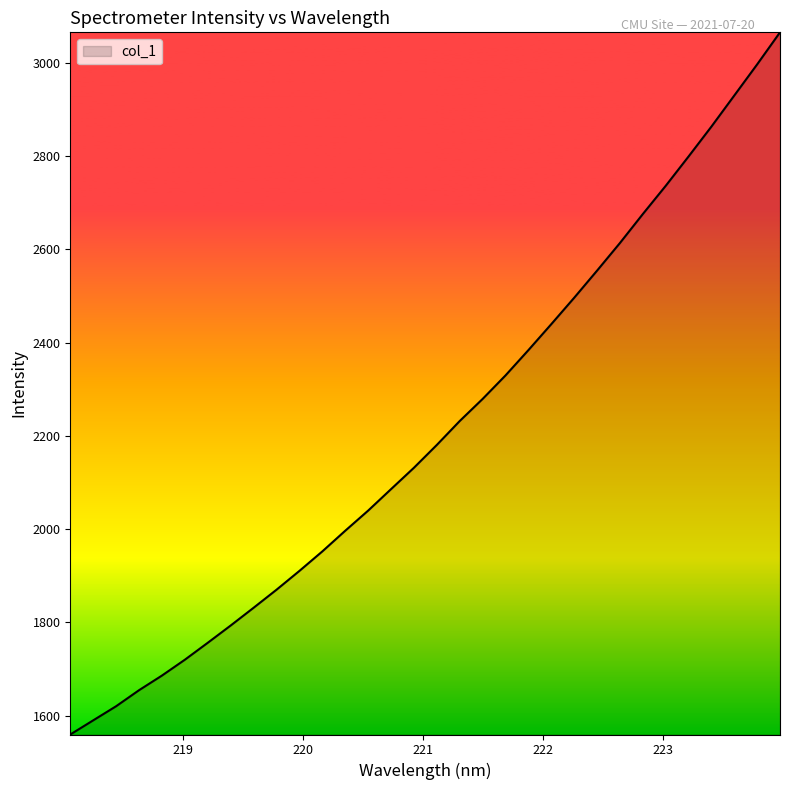

What is the difference between the maximum and second lowest values?

1475.6